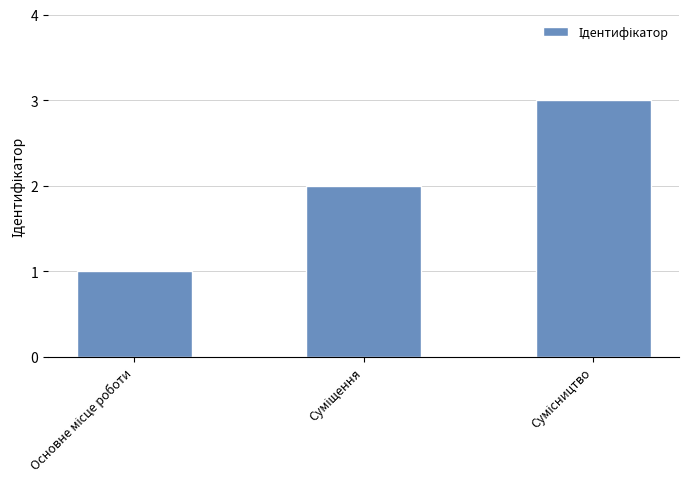

What is the sum of all values?

6